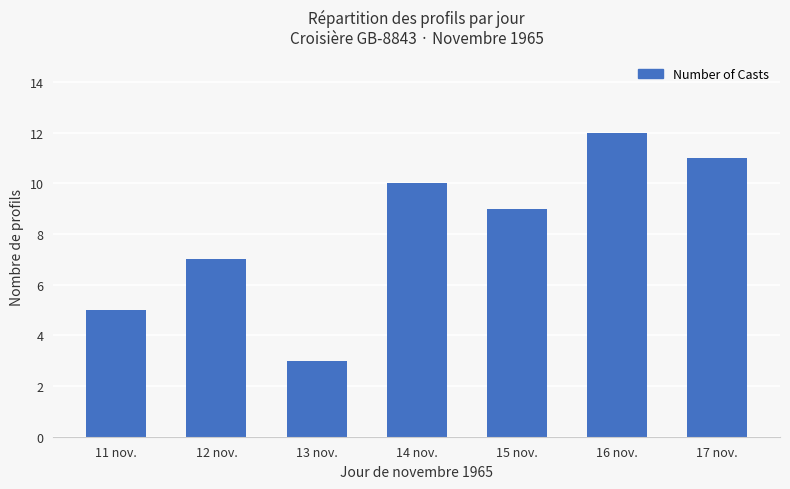

At which label does the data first exceed 9?

14 nov.